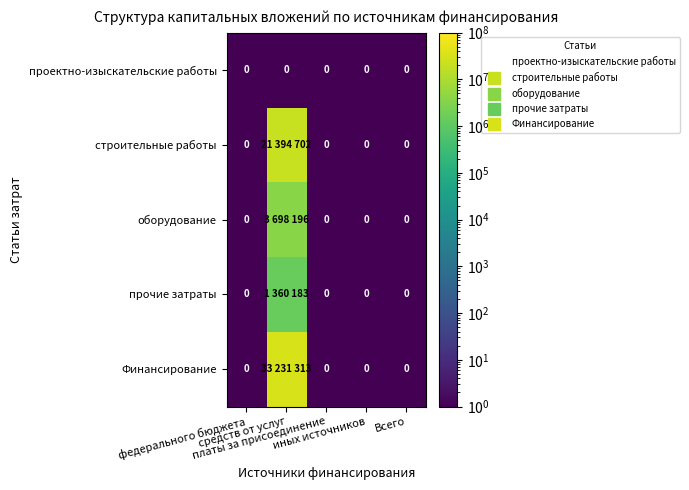

The value of оборудование at Всего is 0.0. True or false?

False